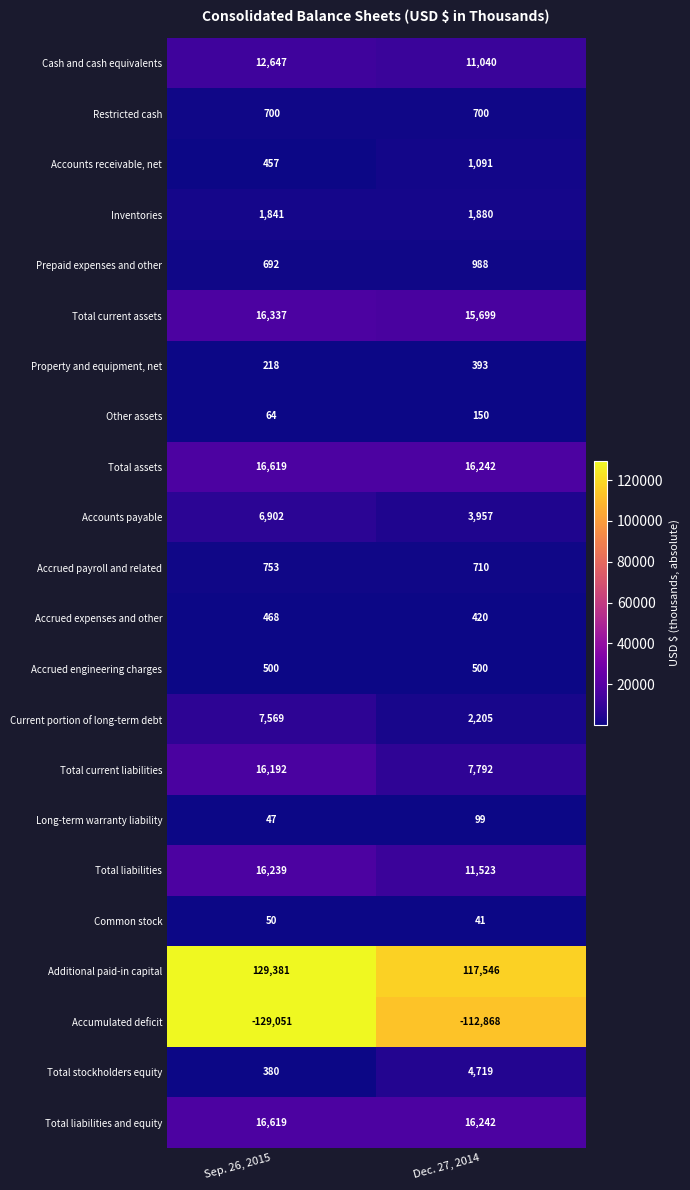

List the labels in order of Accrued expenses and other value, smallest first.

Dec. 27, 2014, Sep. 26, 2015